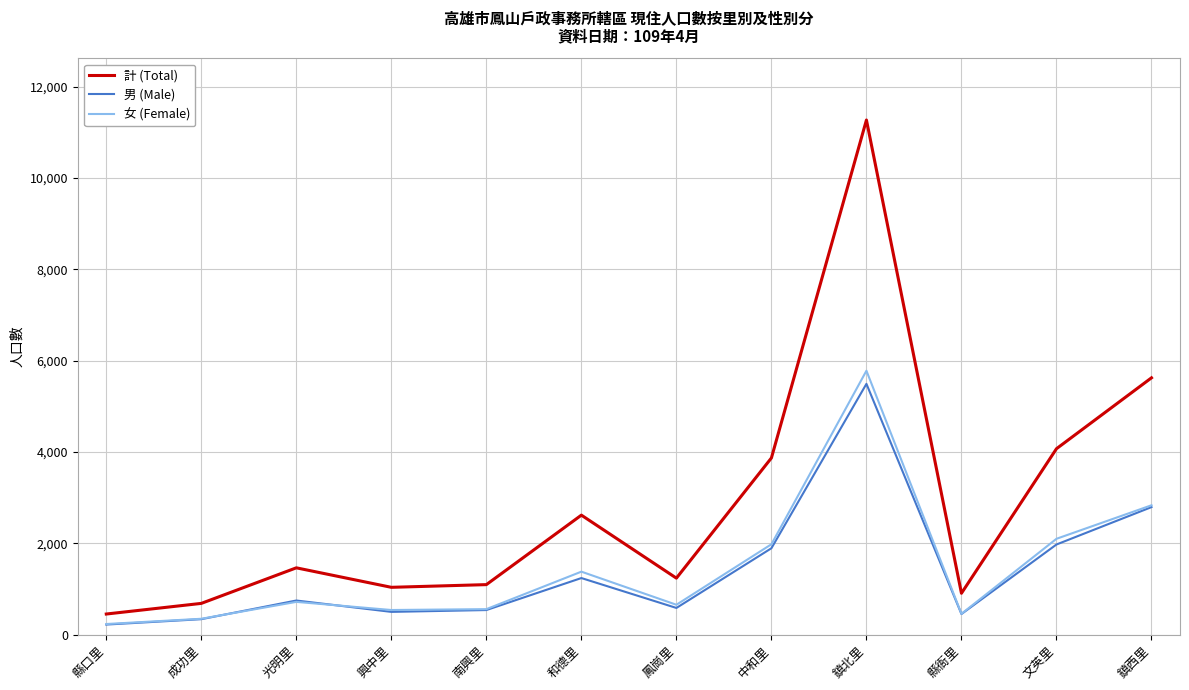

Which series has the largest range (max minus min)?

計 (Total)